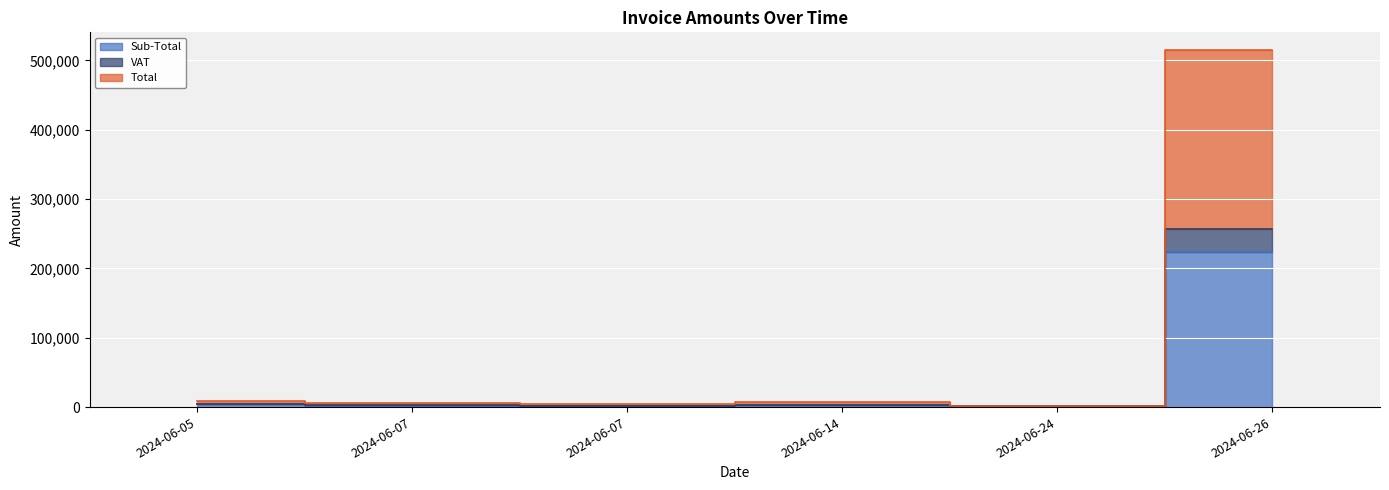

What are all the series names shown in the legend?

Sub-Total, VAT, Total